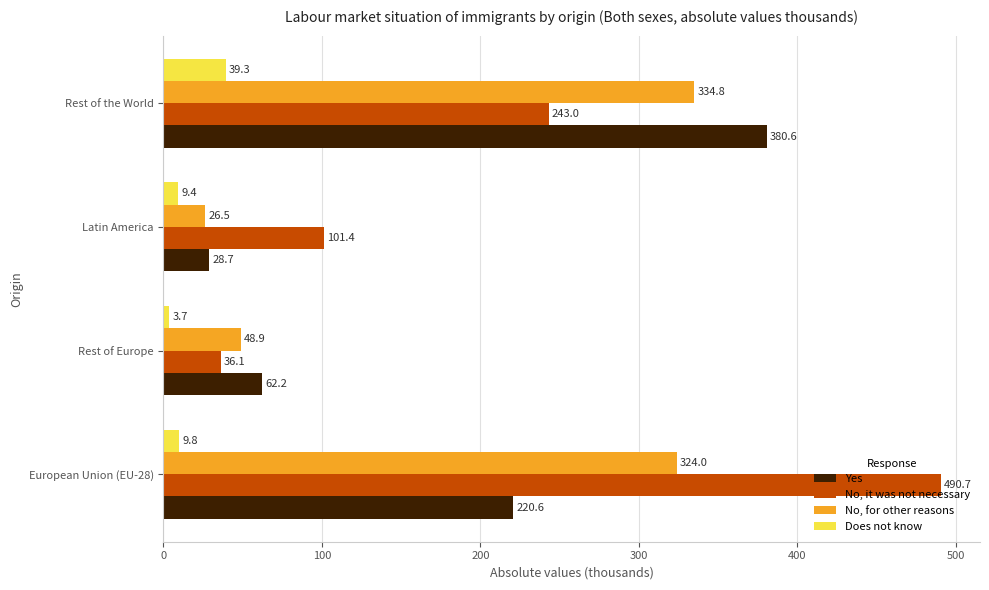

Between European Union (EU-28) and Rest of Europe, which series saw the biggest shift?

No, it was not necessary